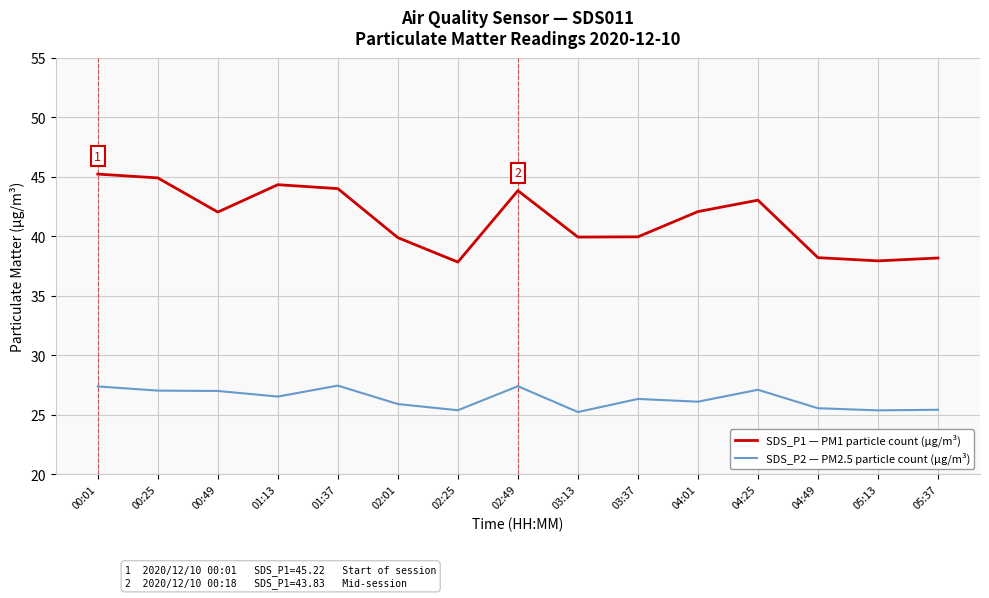

What is the maximum value shown in the chart?

45.2